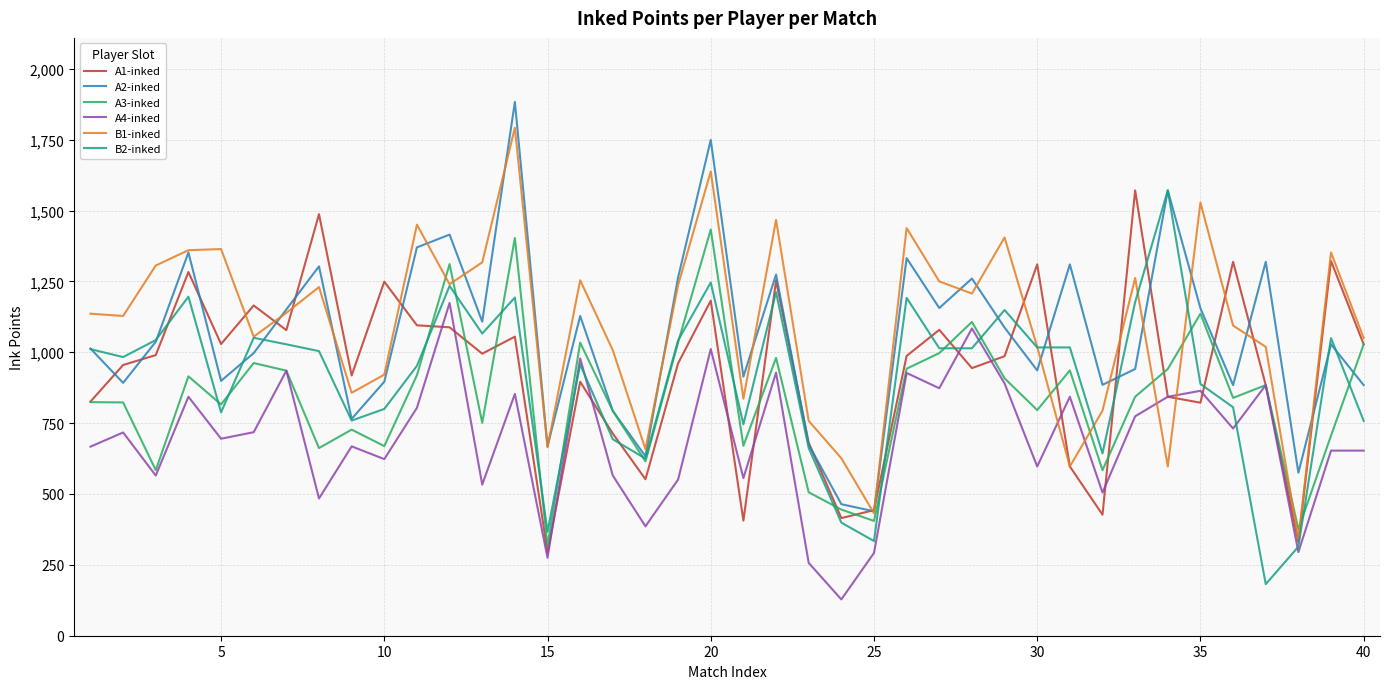

True or false: A2-inked and A4-inked cross at least once.

False